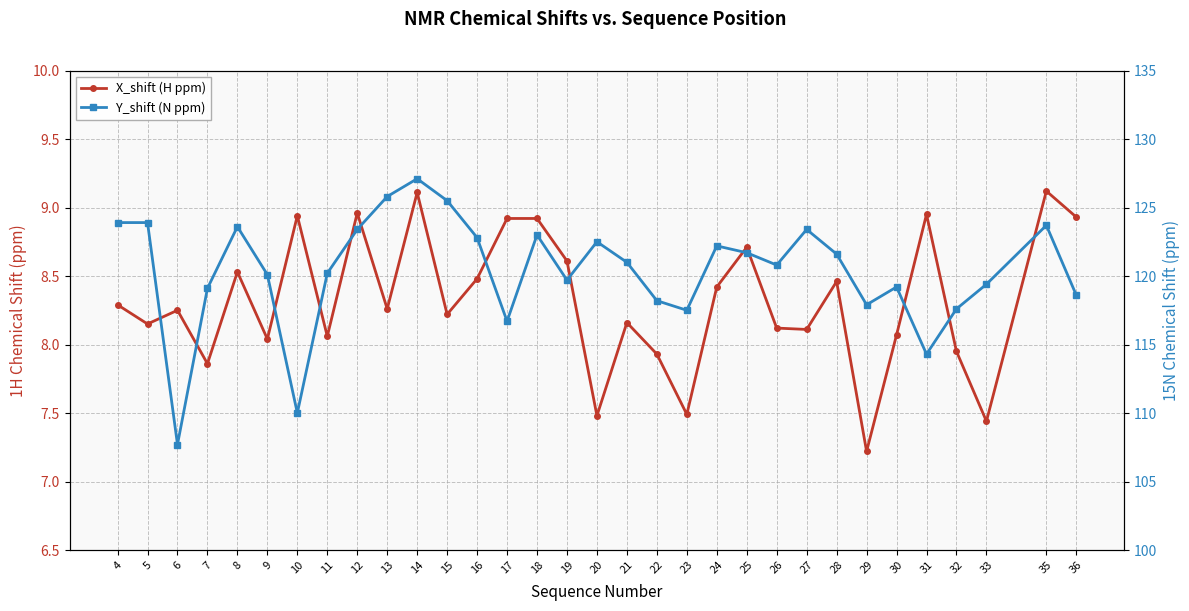

Is it true that Y_shift (N ppm) equals 119.2 at 30?

True